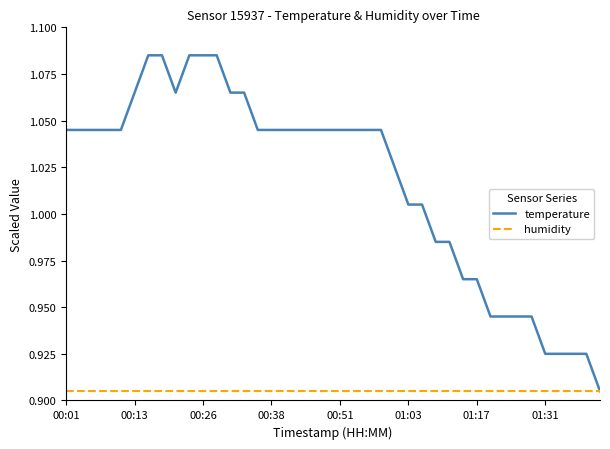

Rank the series by their average value, from highest to lowest.

temperature, humidity